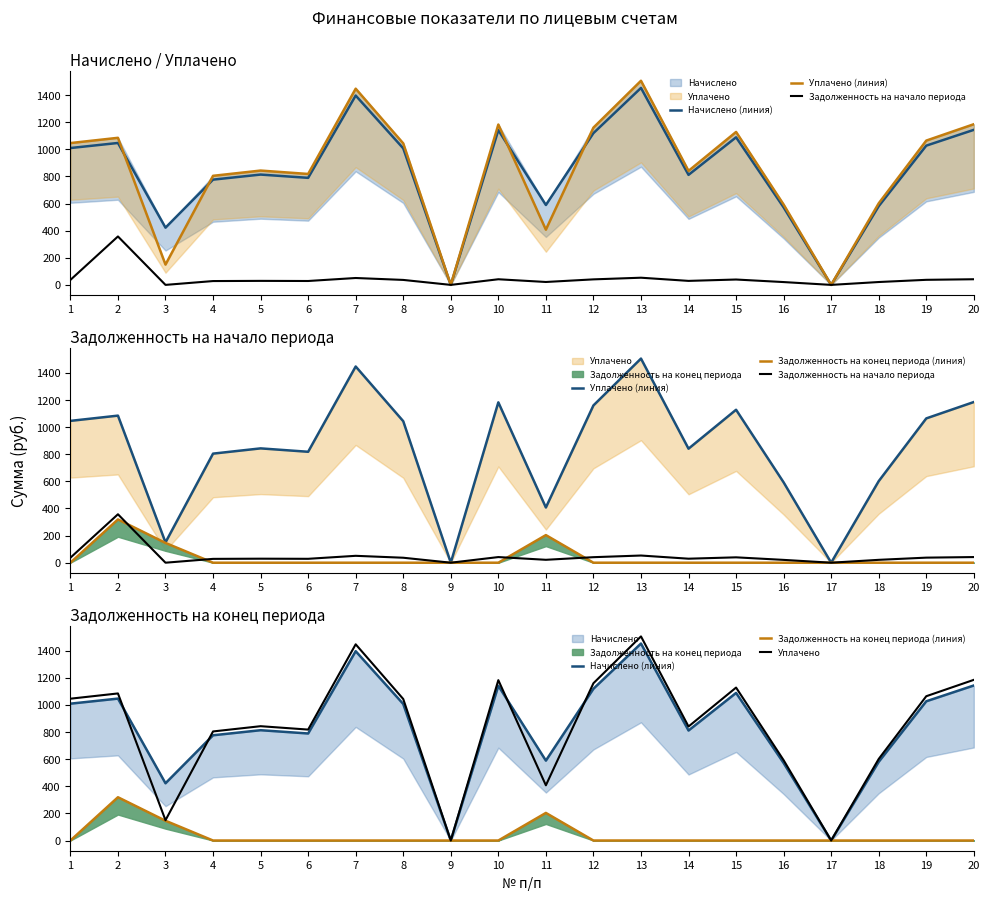

Which category has the lowest value in the Задолженность на конец периода (линия) series?

1